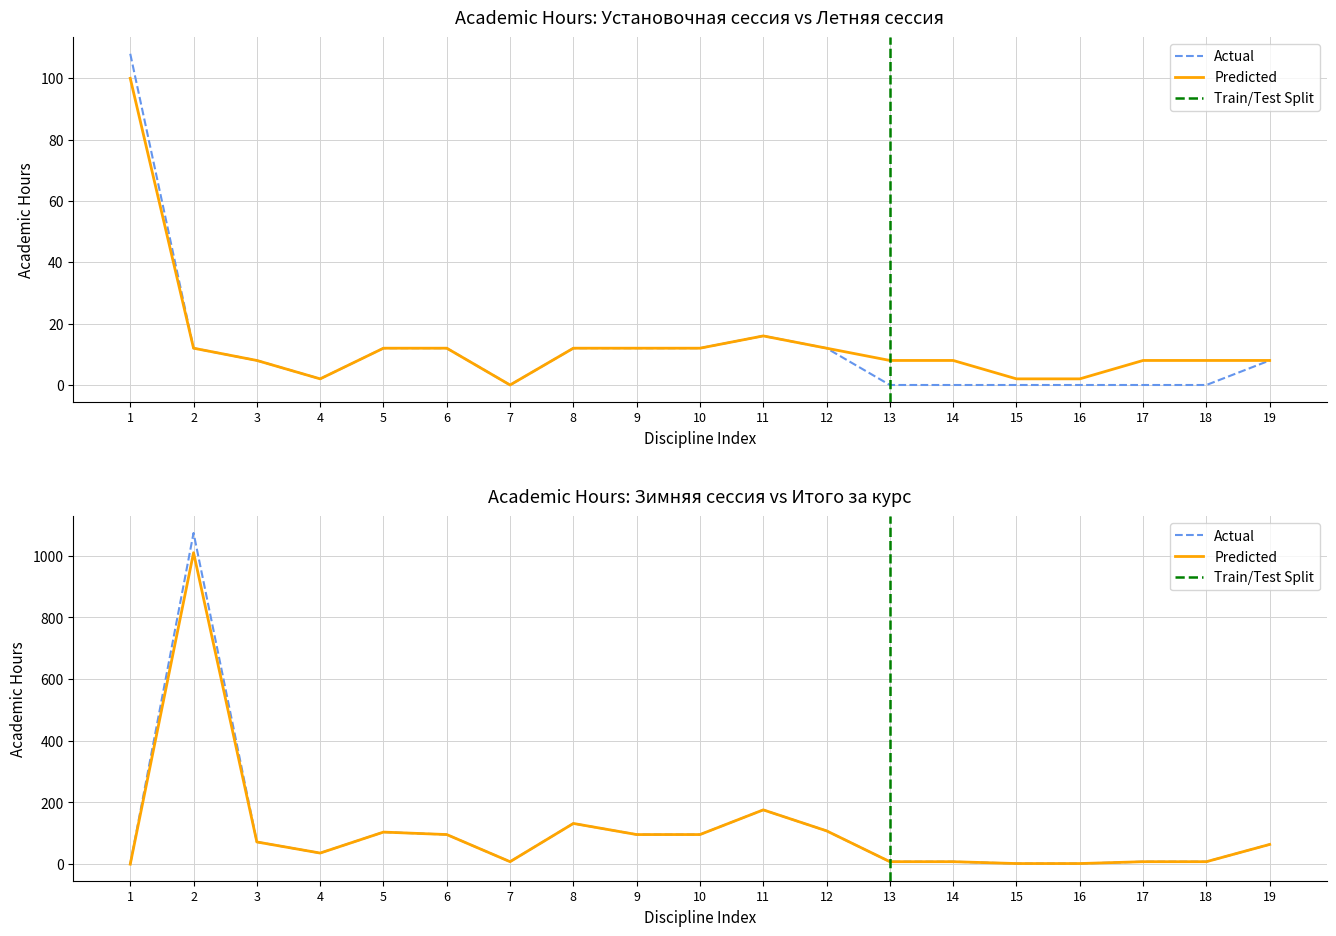

How many lines are shown in the chart?

2